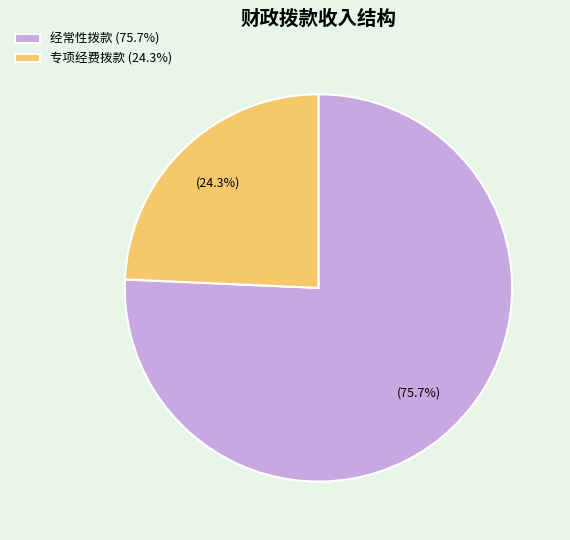

What portion of the pie excludes 专项经费拨款 (24.3%)?

75.7%